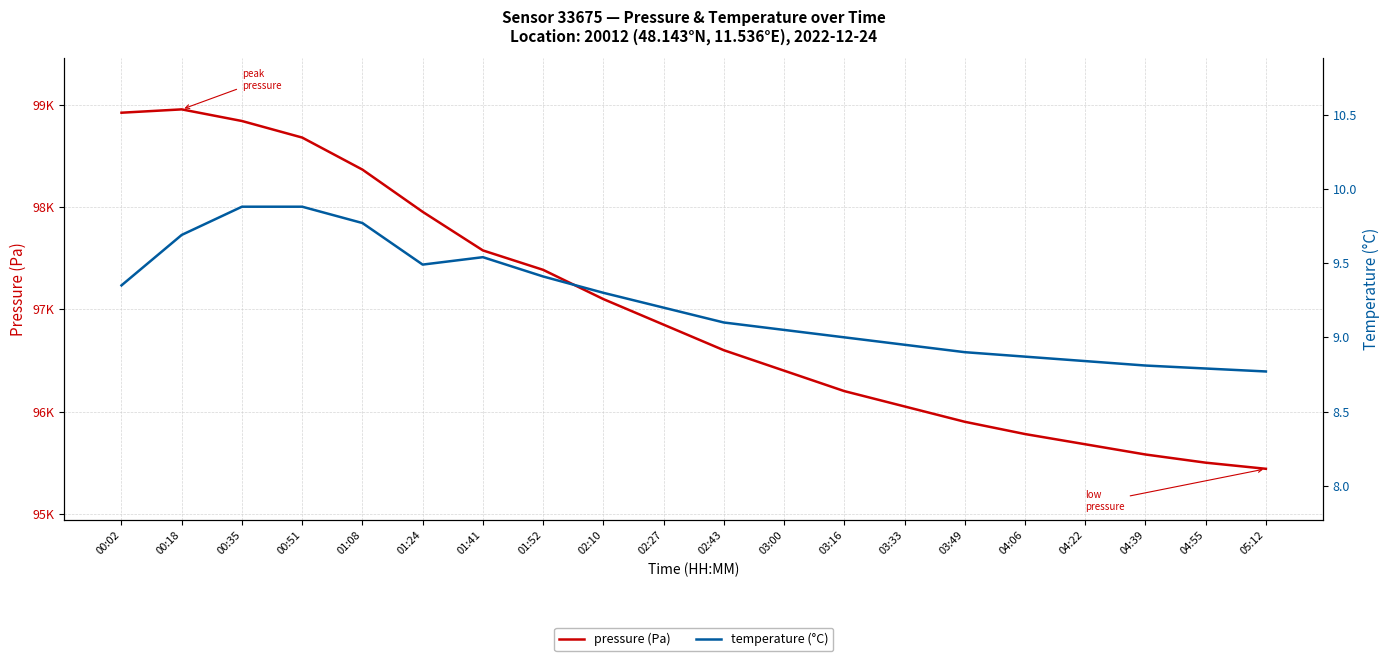

What is the sum of all temperature (°C) values?

184.6